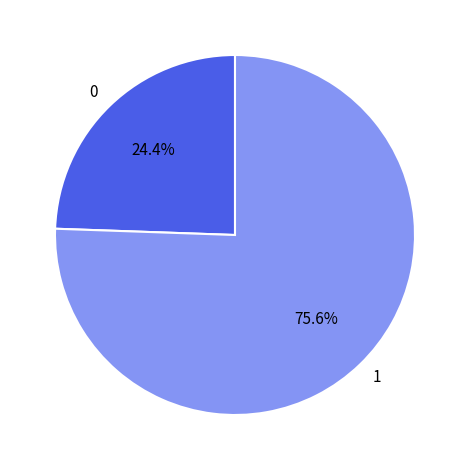

How many slices are in this pie chart?

2